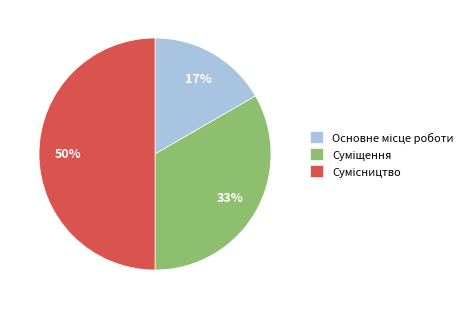

To the nearest percent, what is the average slice percentage?

33%